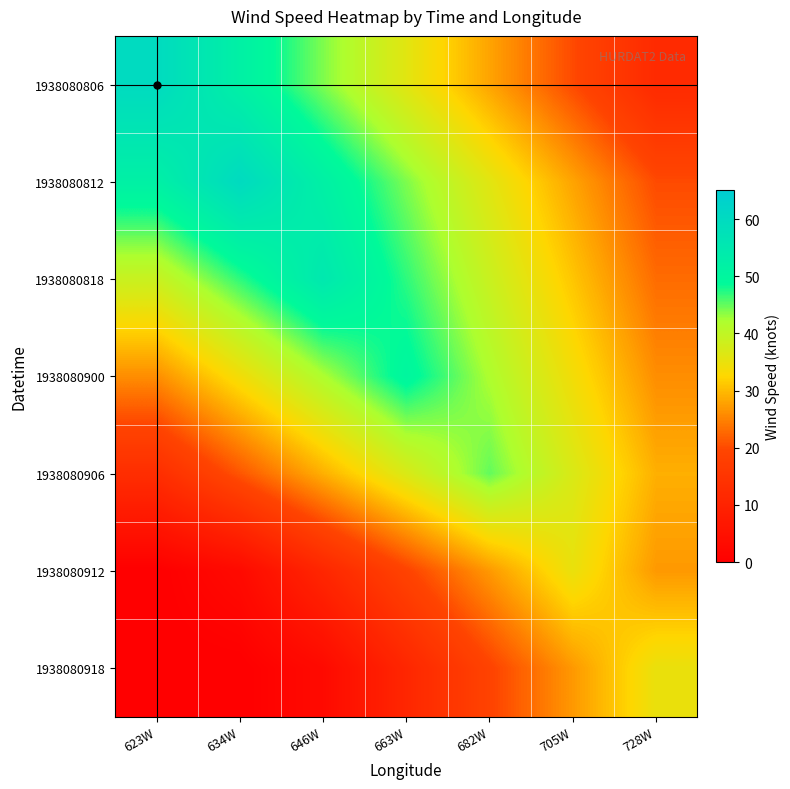

At which category does the chart reach its peak across all series?

623W